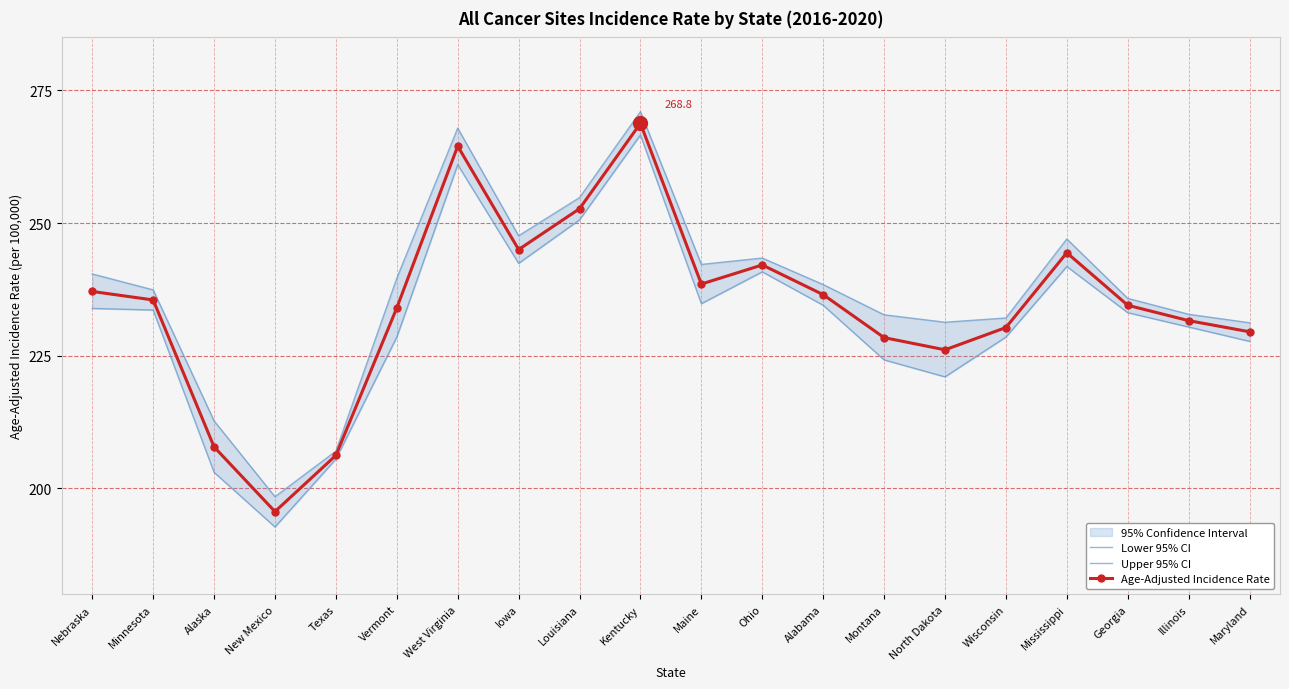

True or false: Upper 95% CI and Age-Adjusted Incidence Rate intersect in this chart.

False